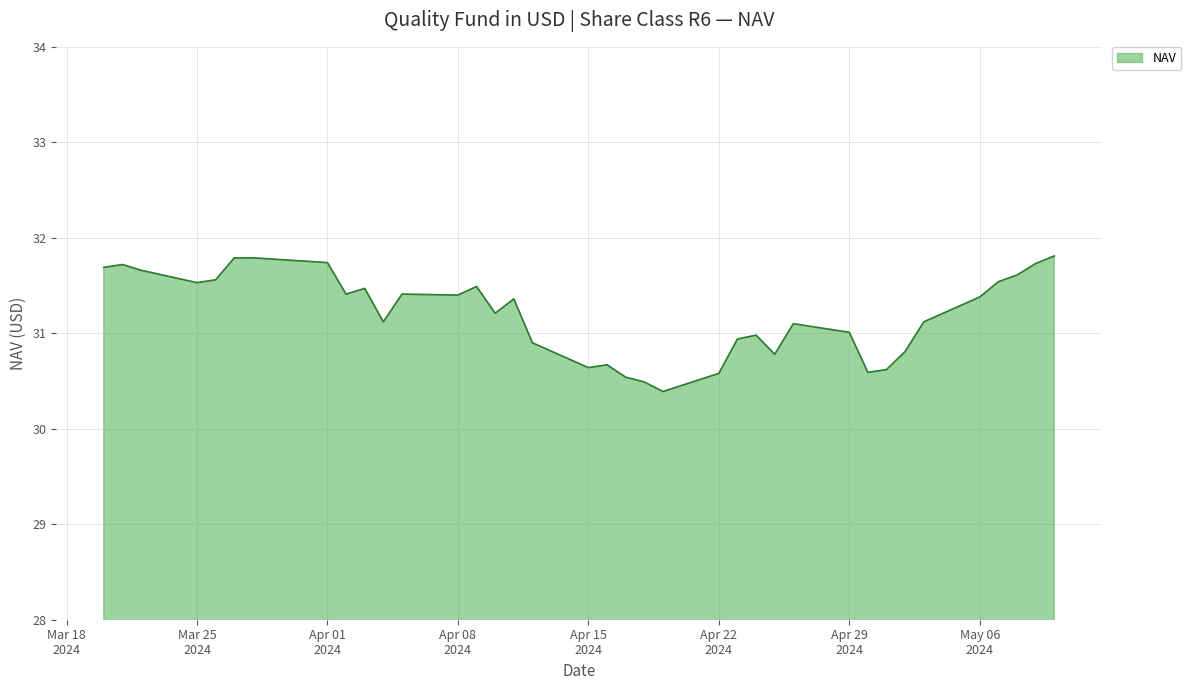

What is the maximum value shown in the chart?

31.8